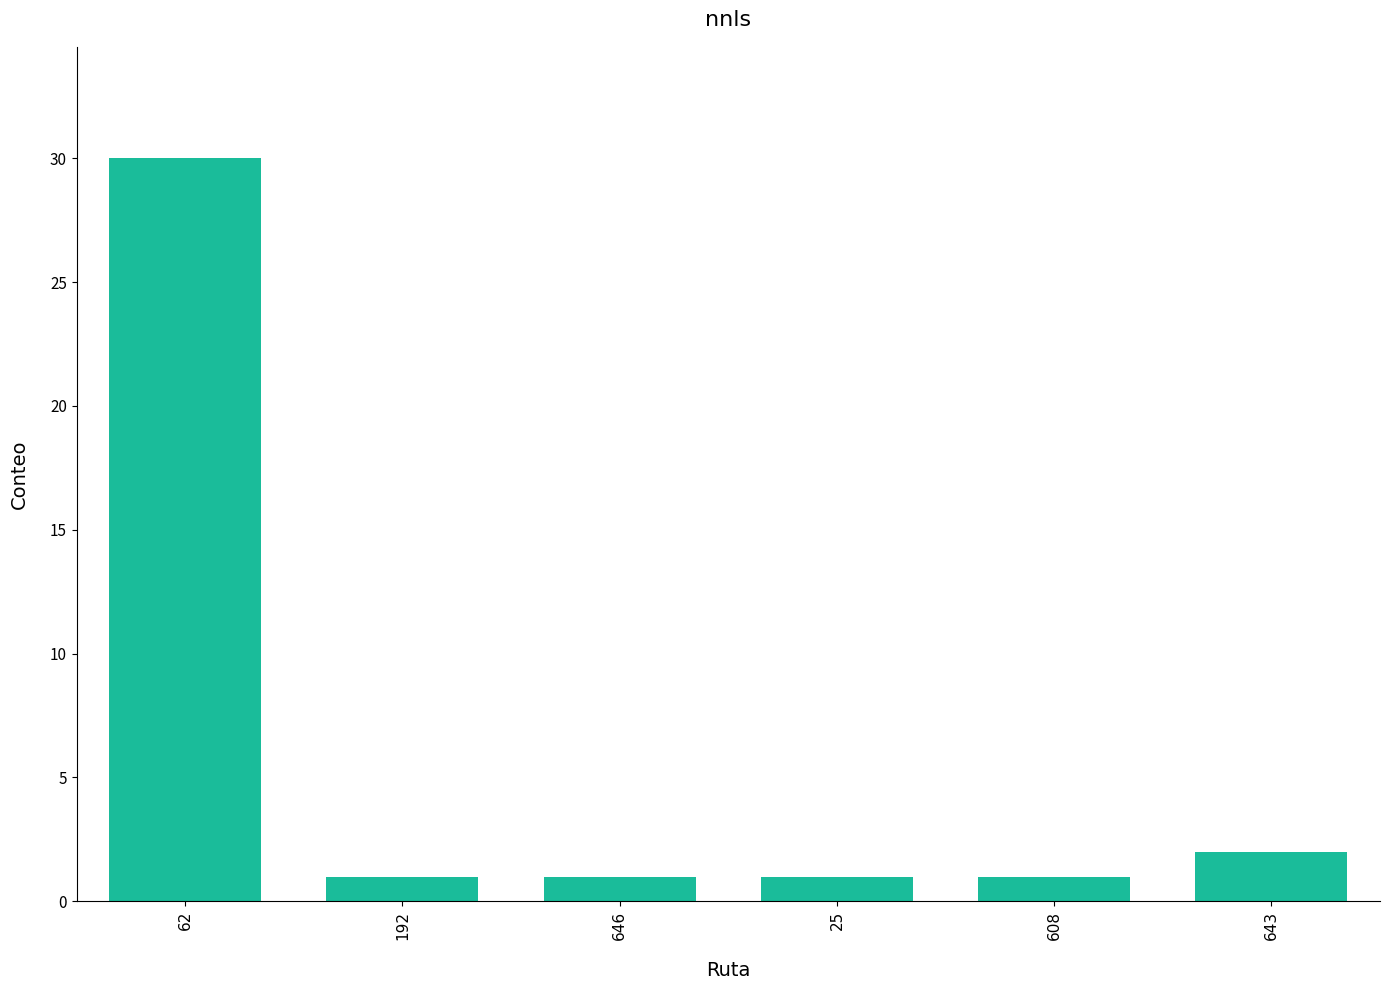

Reading left to right, transcribe all the data shown in this chart.

30	1	1	1	1	2